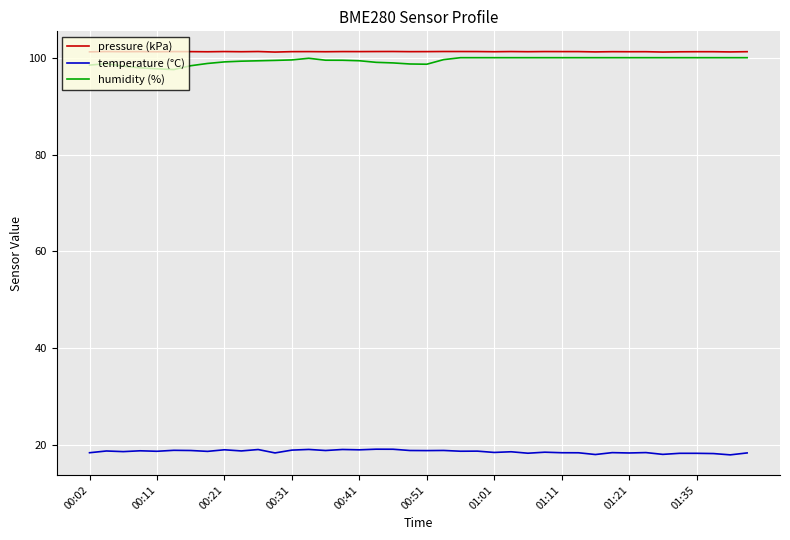

Which series has the largest total across all categories?

pressure (kPa)